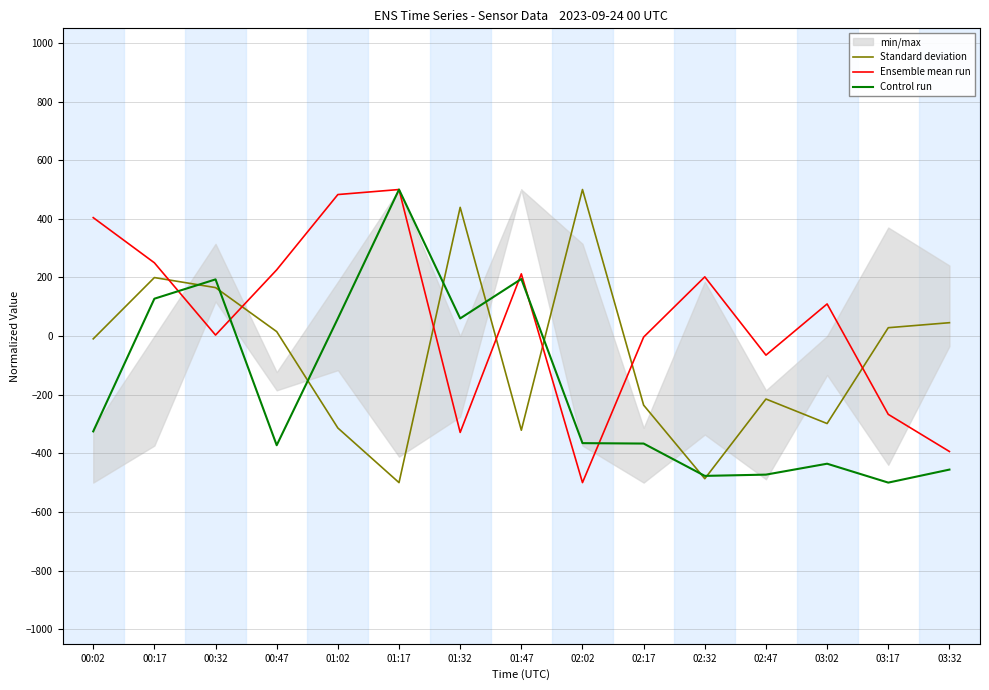

What is the highest value of the Control run series?

500.0